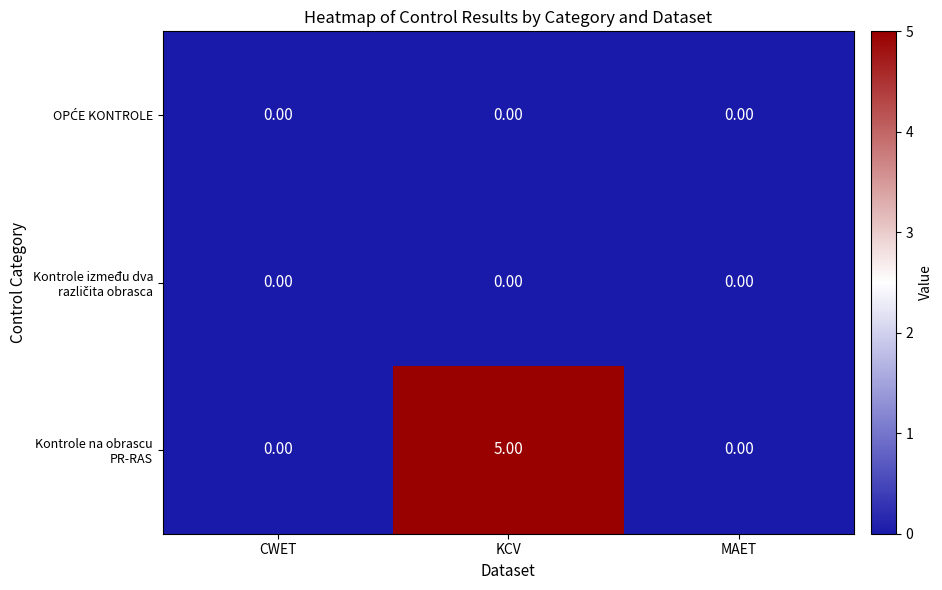

Which series has the widest spread of values?

Kontrole na obrascu PR-RAS